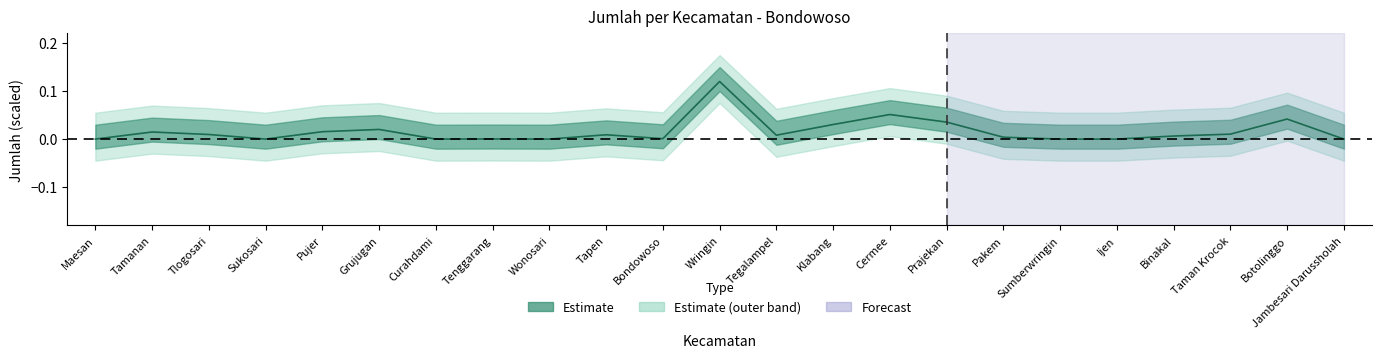

What is the sum of all values?

0.4